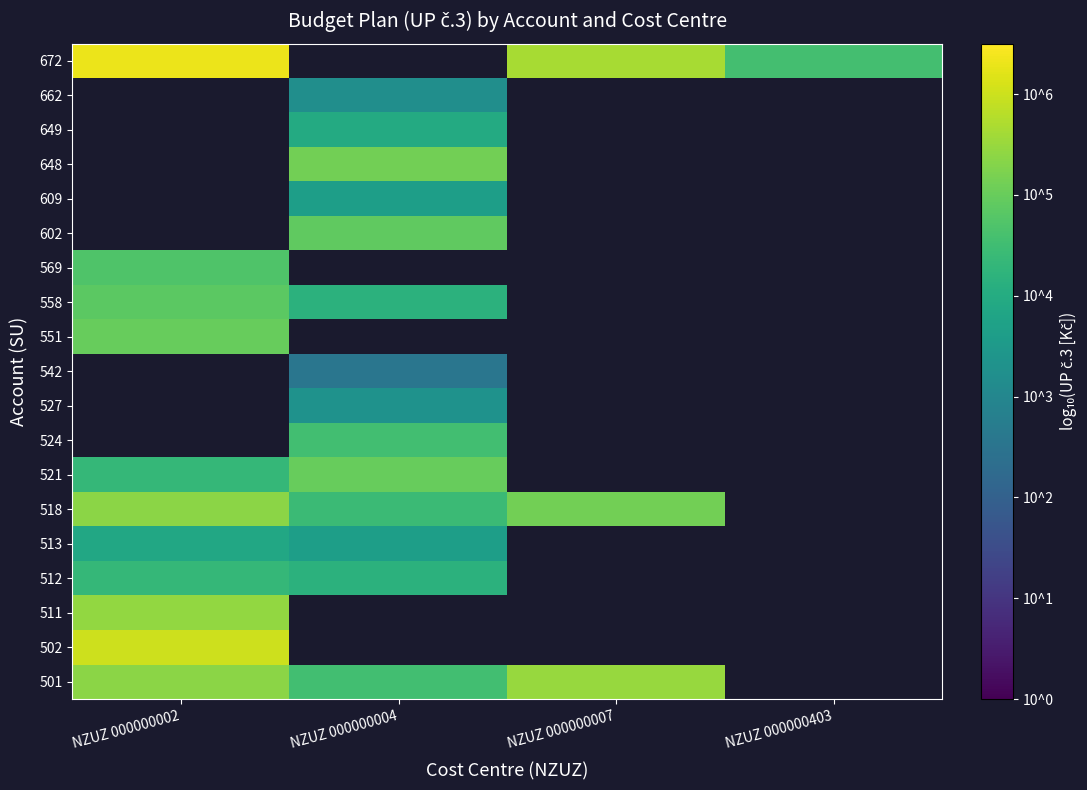

What is the minimum value for 558?

4.2